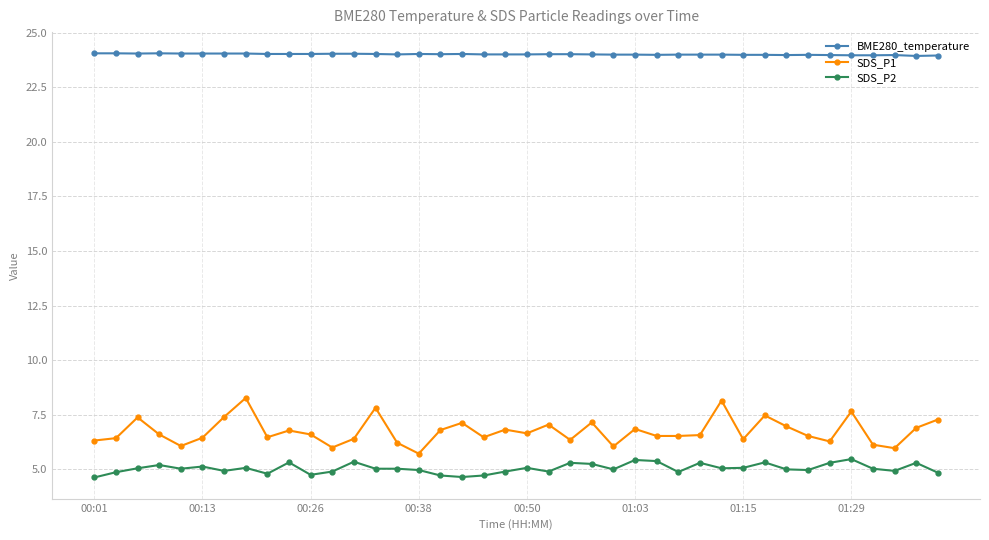

What is the lowest value of the BME280_temperature series?

23.9